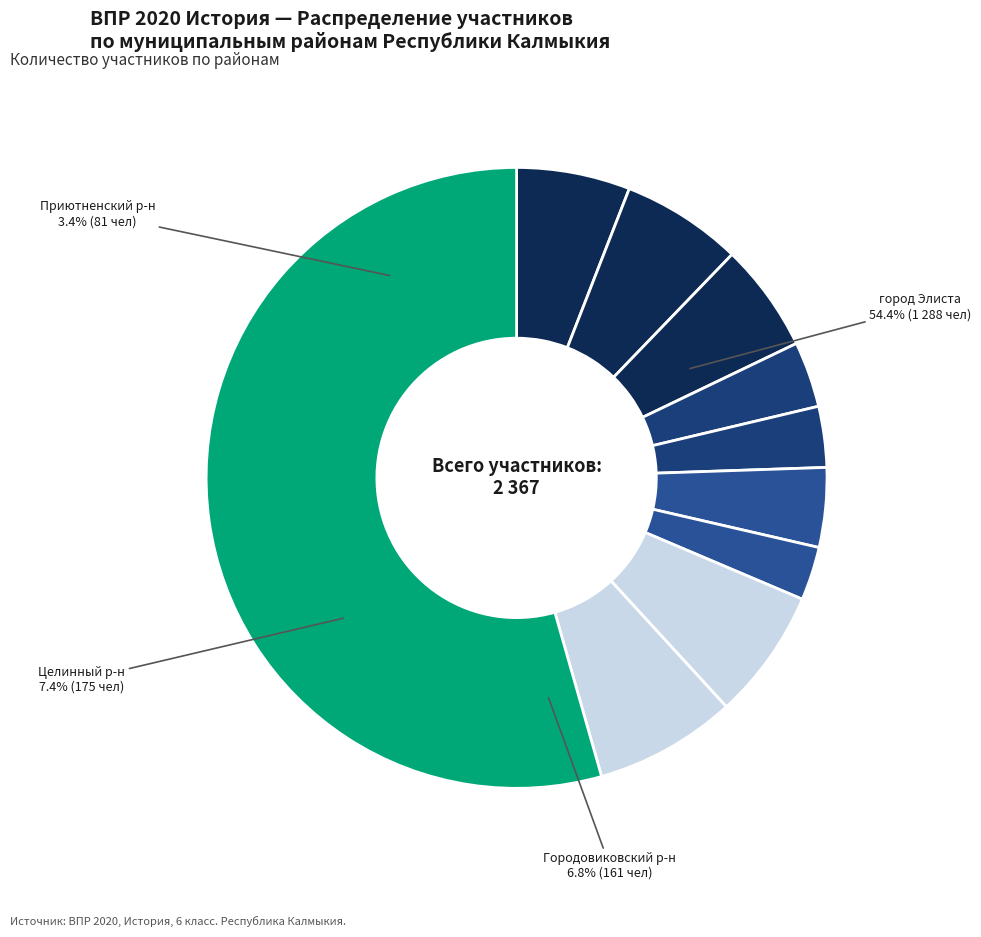

Which category accounts for the majority?

город Элиста